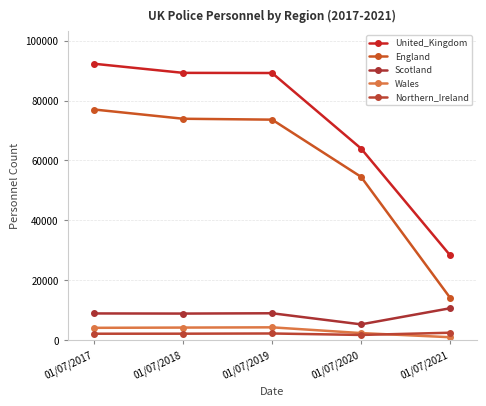

Reading left to right, extract all data points from this chart.

United_Kingdom: 92256.7	89223.7	89176.3	63981.0	28399.7
England: 76993.0	73910.0	73613.0	54524.0	14215.0
Scotland: 8943.0	8899.0	9001.0	5300.0	10667.0
Wales: 4143.0	4227.0	4306.0	2391.0	1008.0
Northern_Ireland: 2177.7	2187.7	2256.3	1766.0	2509.7